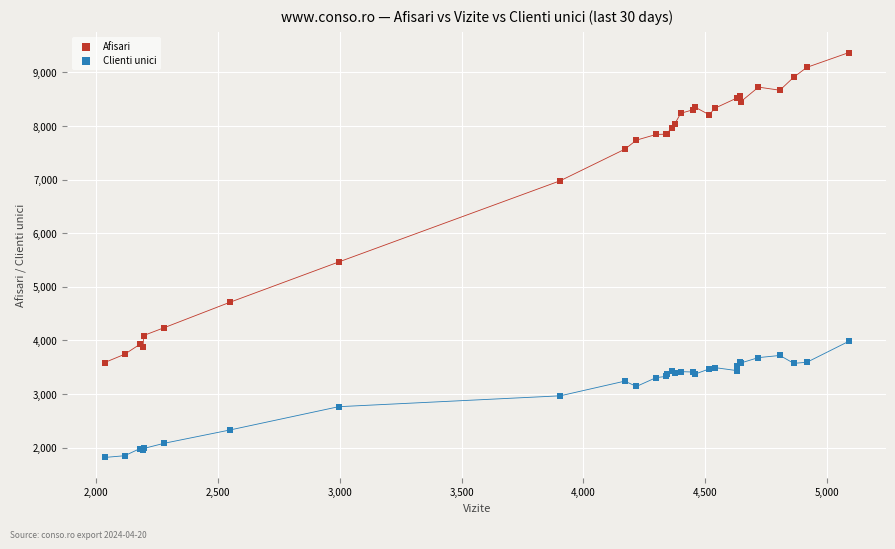

Which series contains the highest Y value?

Afisari